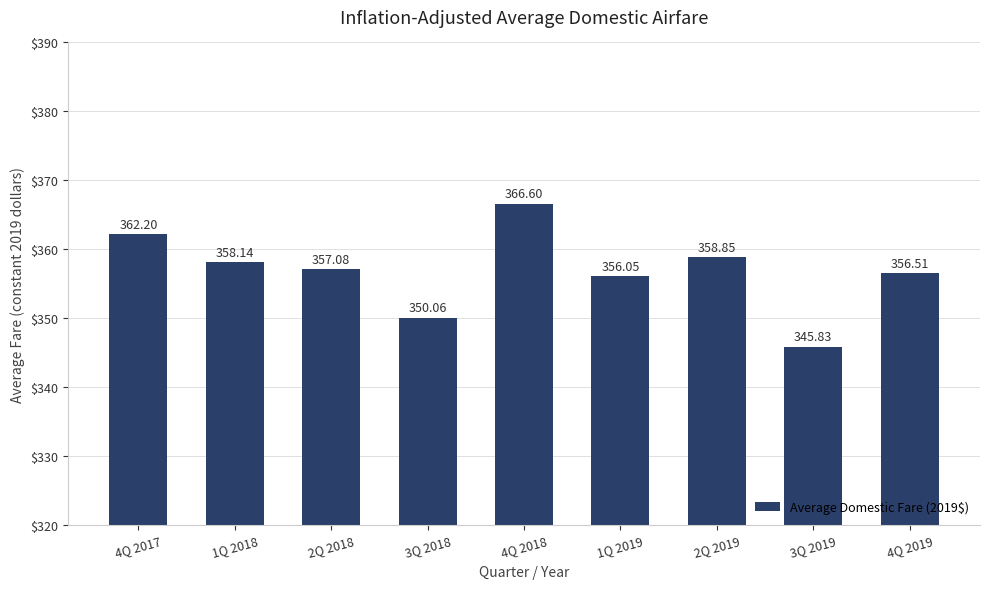

What is the difference between the maximum and second lowest values?

16.5